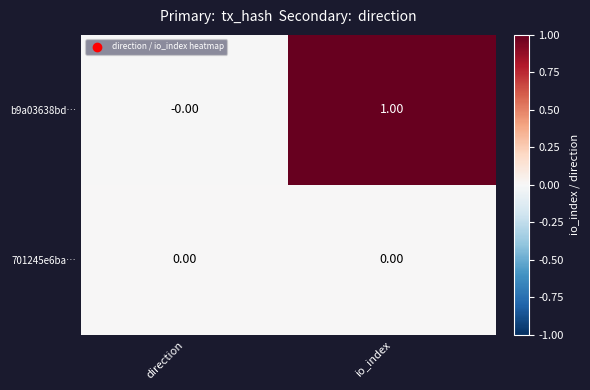

Rank the series by their maximum value, from highest to lowest.

b9a03638bd…, 701245e6ba…